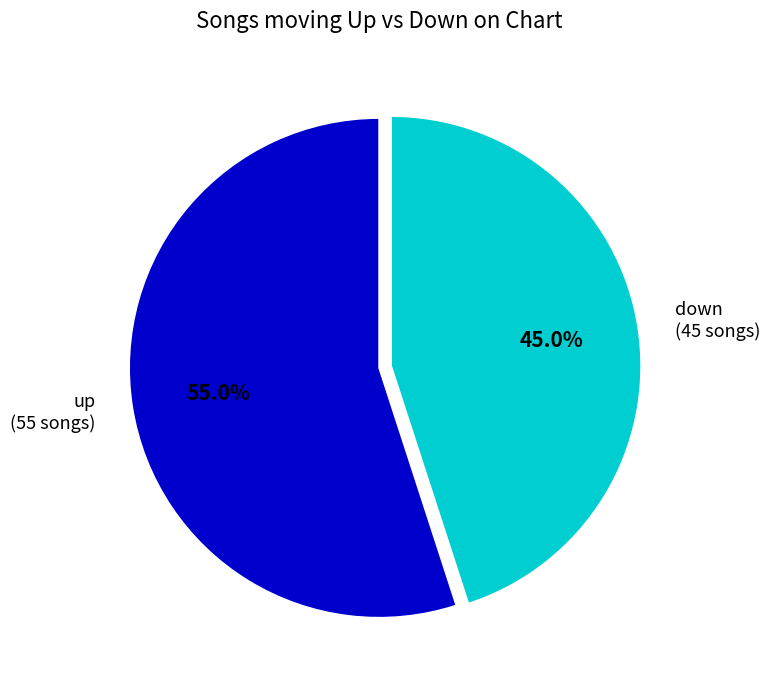

What is the smallest slice in the pie chart?

down